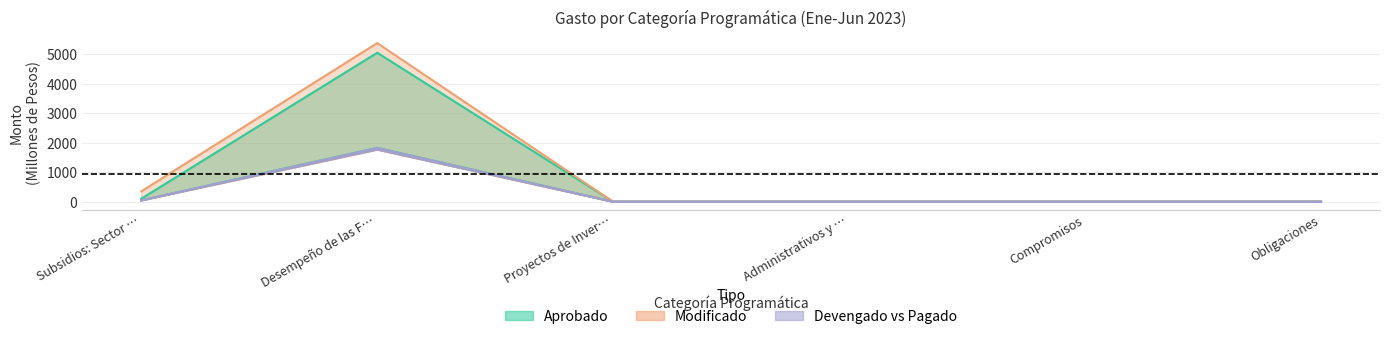

At which category is the sum across all series the highest?

Desempeño de las F…